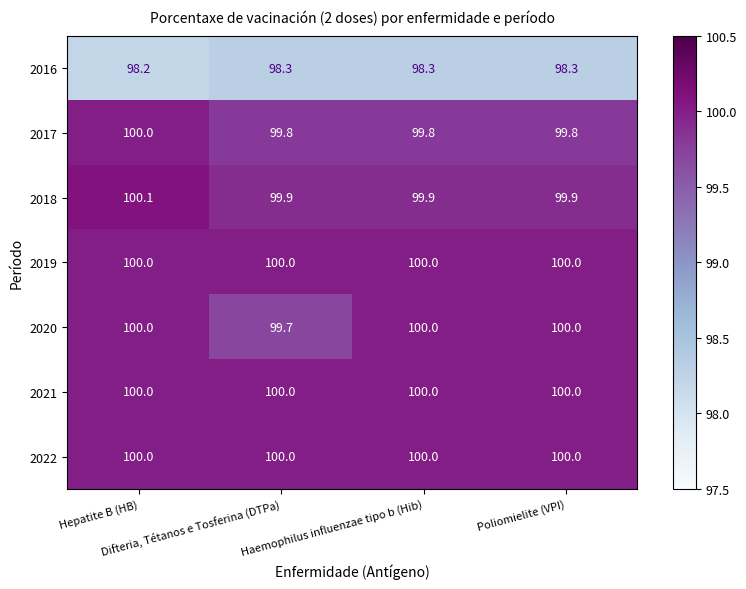

What is the difference between the maximum and minimum values in the 2020 series?

0.3